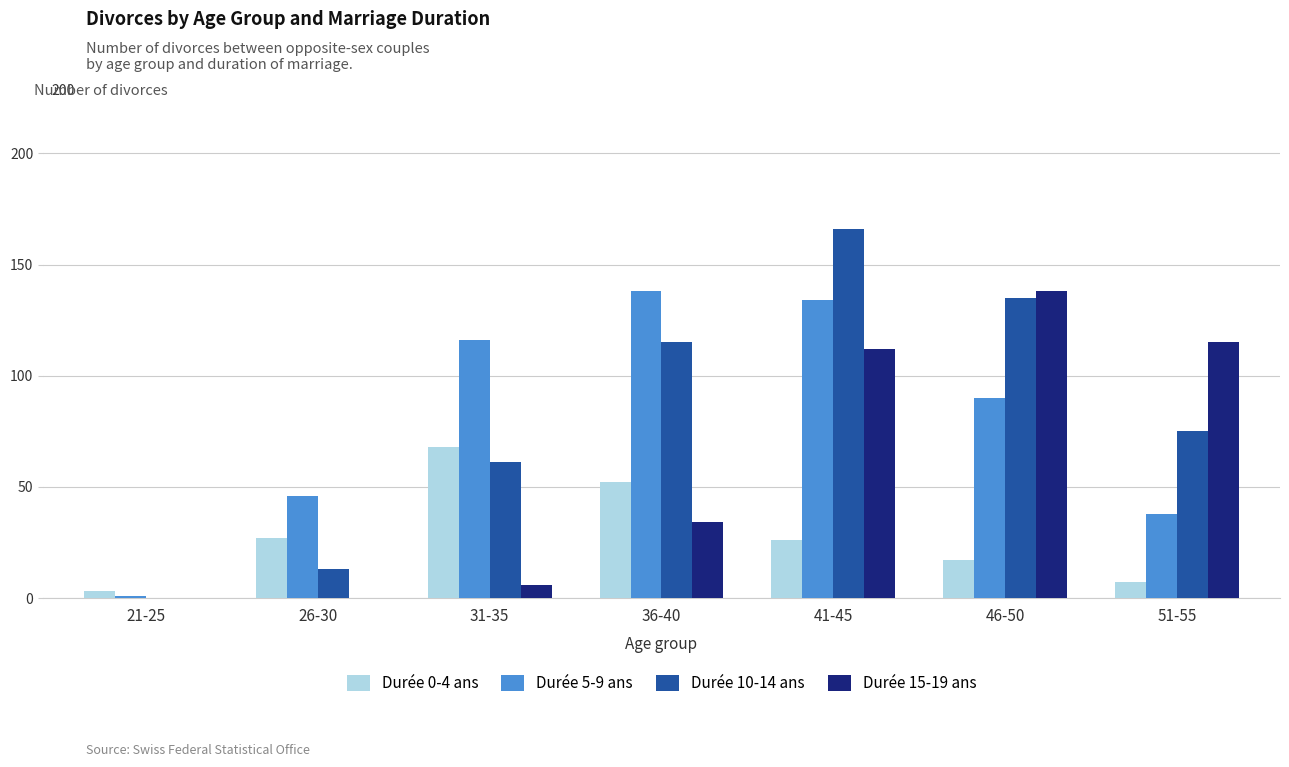

What is the highest value of the Durée 10-14 ans series?

166